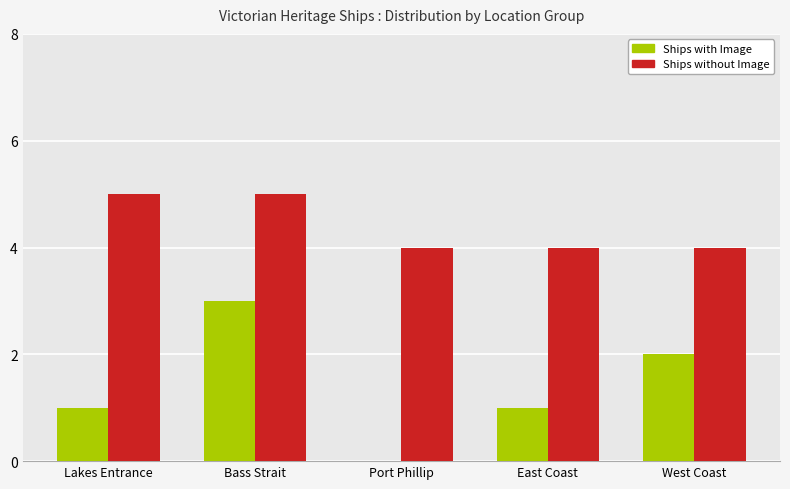

Which series has the largest total across all categories?

Ships without Image